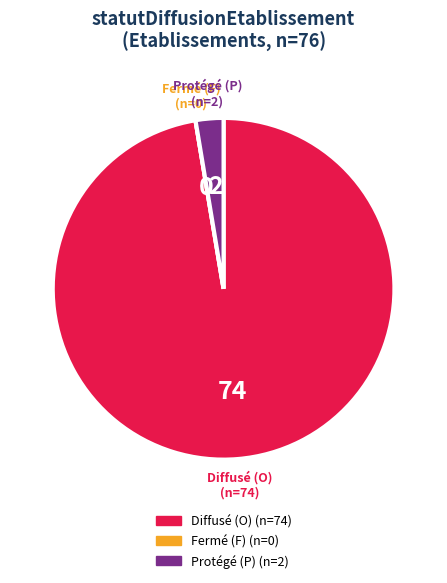

Is there a majority slice in this chart?

Yes